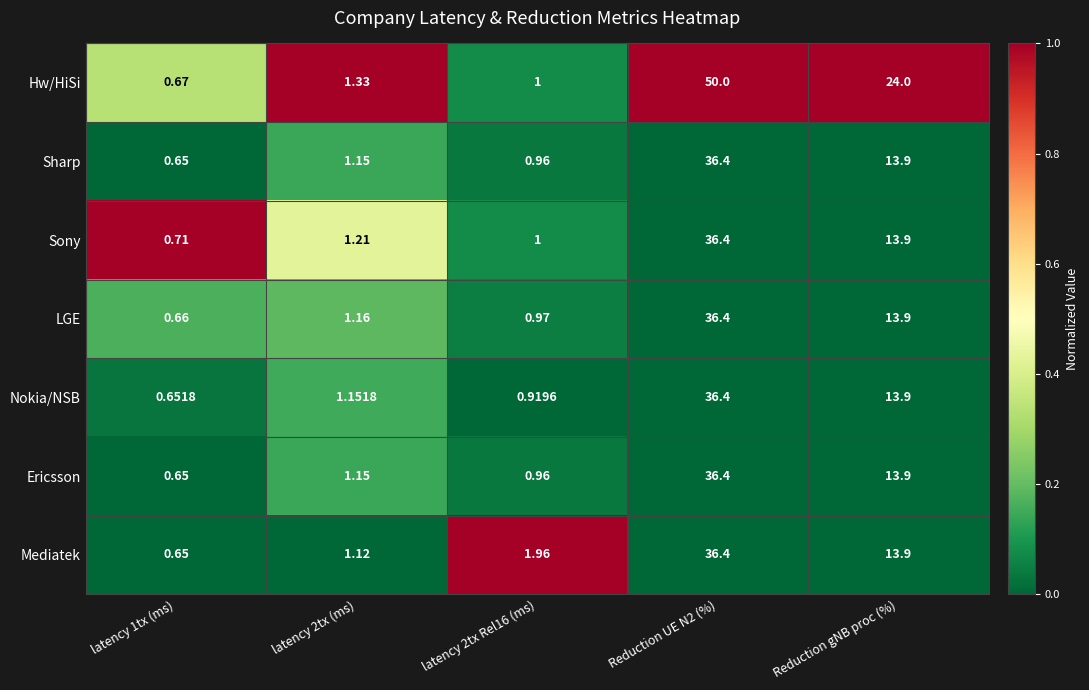

At which category does the chart reach its peak across all series?

Reduction UE N2 (%)